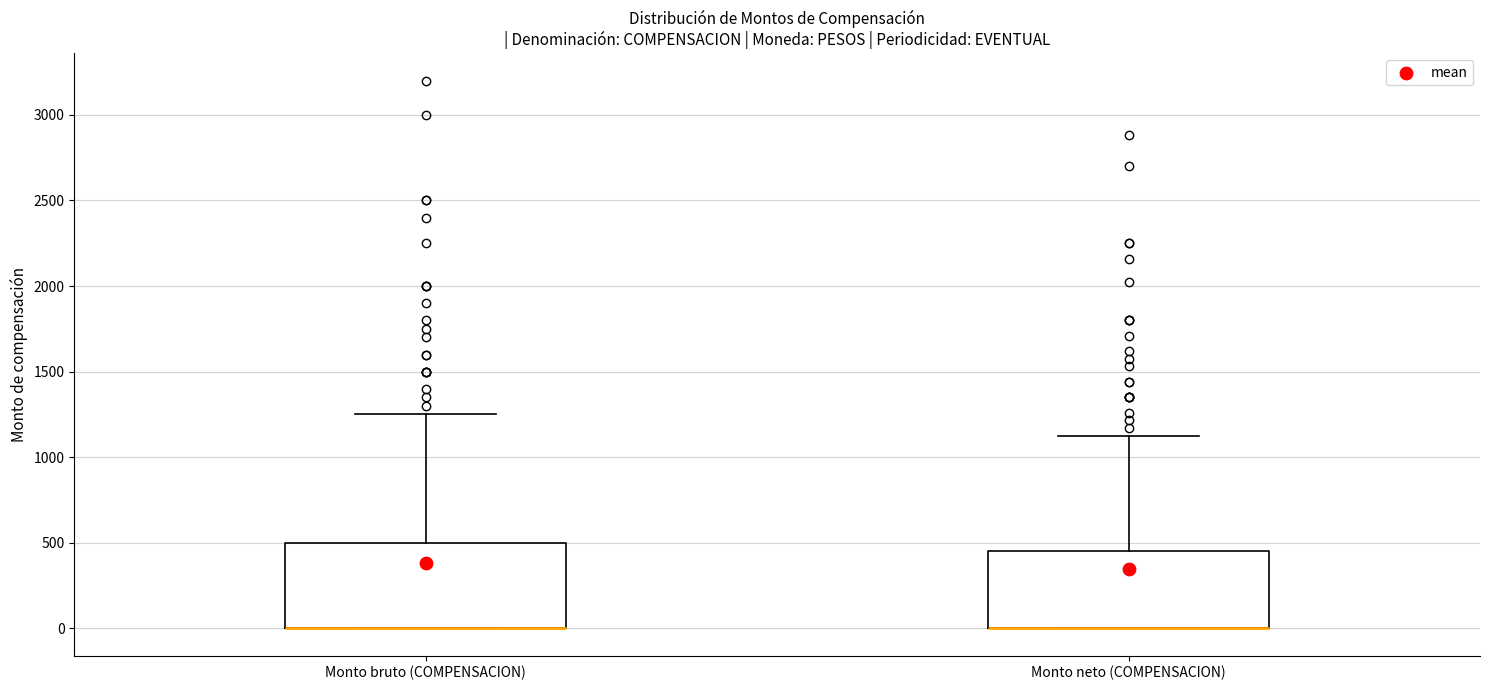

Reading left to right, read every box against the y-axis: the position of its median line, the range the box covers, and the ends of its whiskers. The values are not printed on the chart, so give them approximately, as read against the axis.

Monto bruto (COMPENSACION): median 0 (drawn on the box's lower edge), box 0 to 500, whiskers 0 to 1250
Monto neto (COMPENSACION): median 0 (drawn on the box's lower edge), box 0 to 450, whiskers 0 to 1150